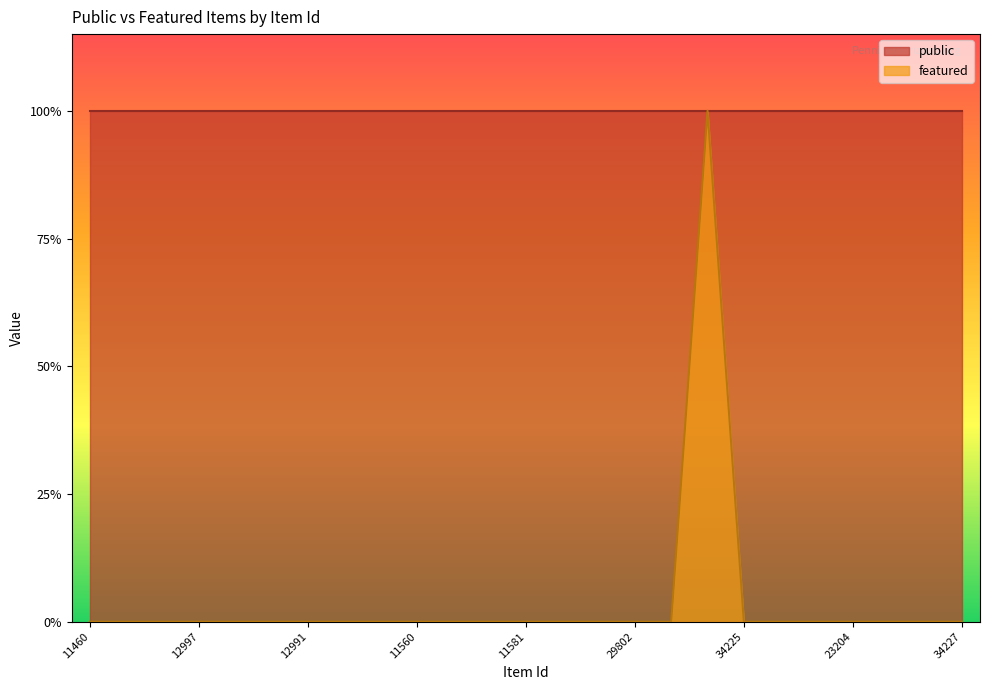

Between 11560 and 12998, which is larger?

11560